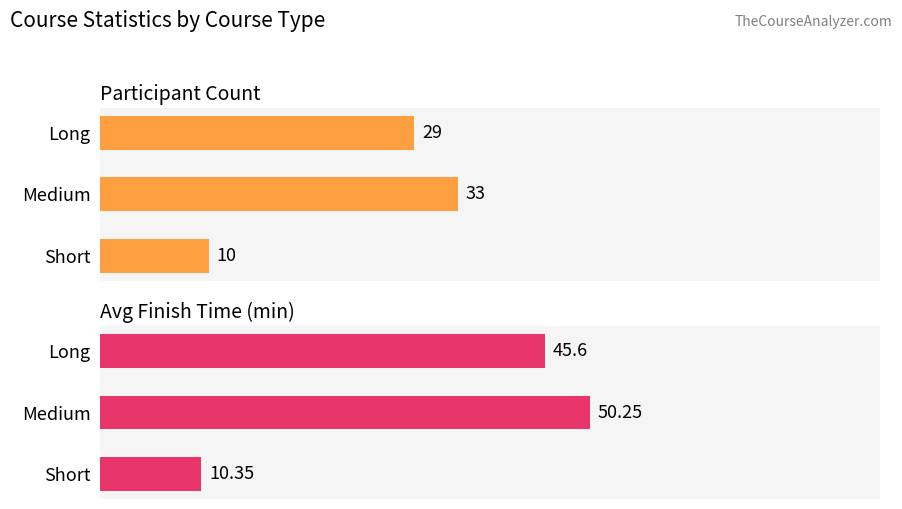

The Avg Finish Time (min) series shows 21.9 at Medium. True or false?

False